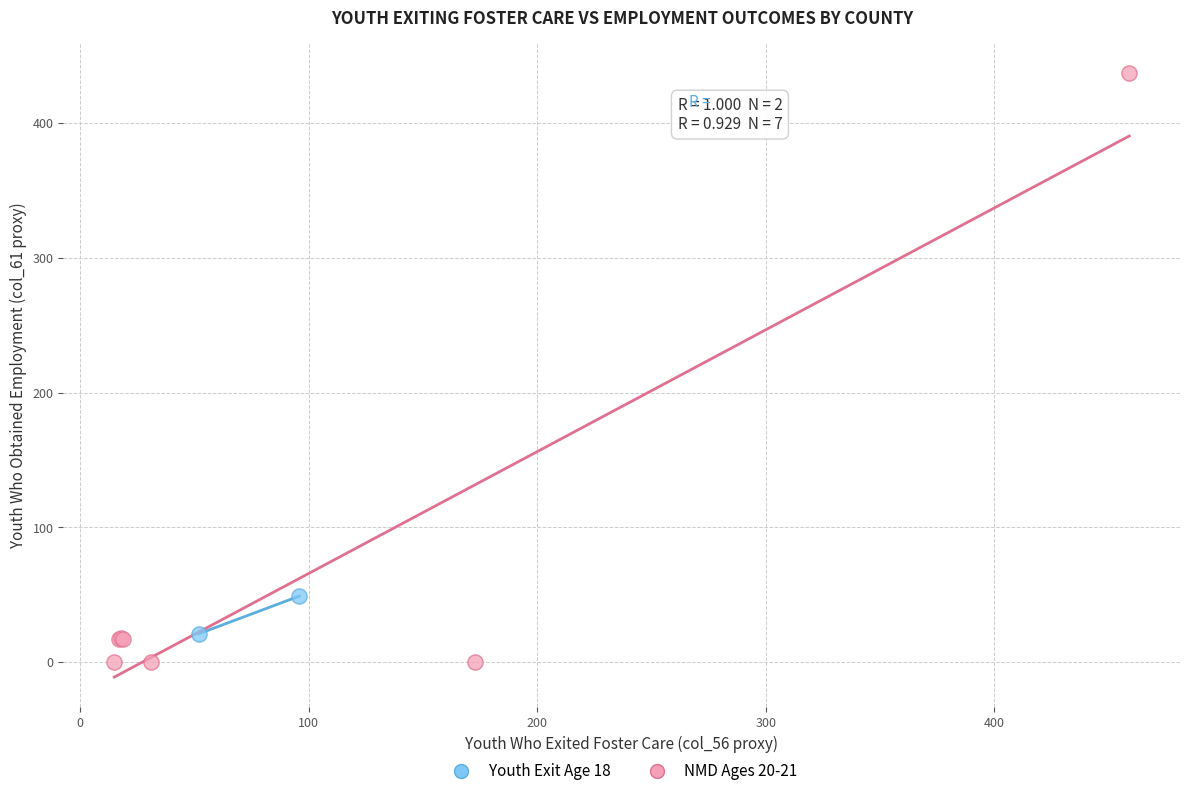

Which series has the widest spread of Y values?

NMD Ages 20-21